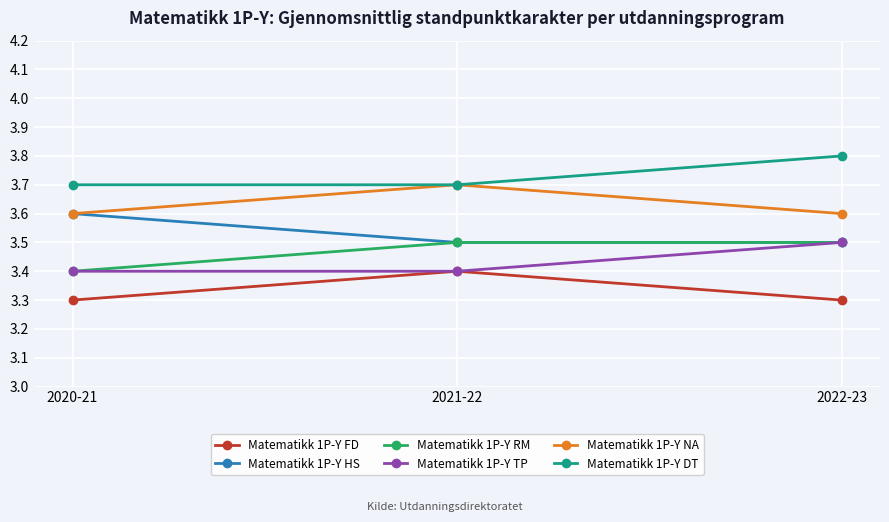

Which label corresponds to the largest value in the chart?

2022-23